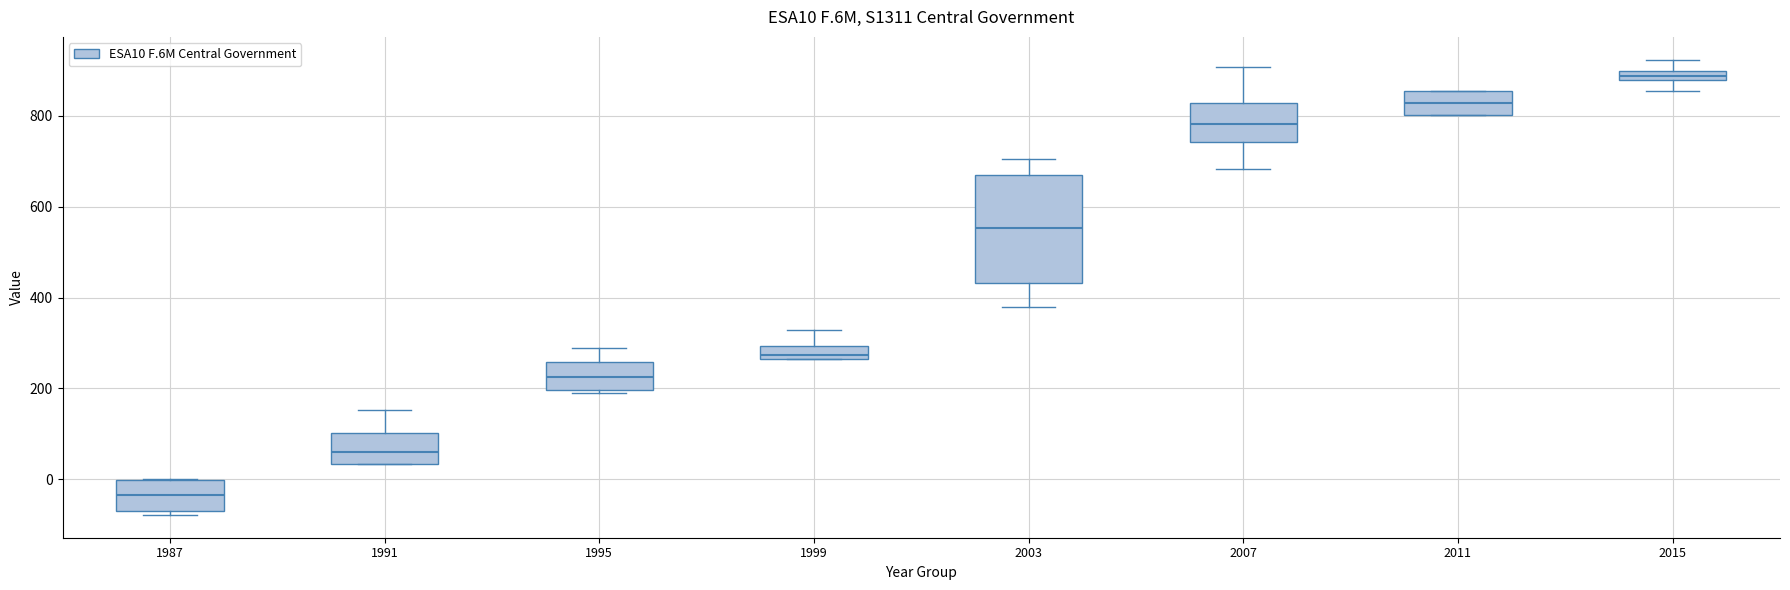

Where is the lower edge of the box at x = 1995 on the y-axis? The values are not printed on the chart, so give them approximately, as read against the axis.

200